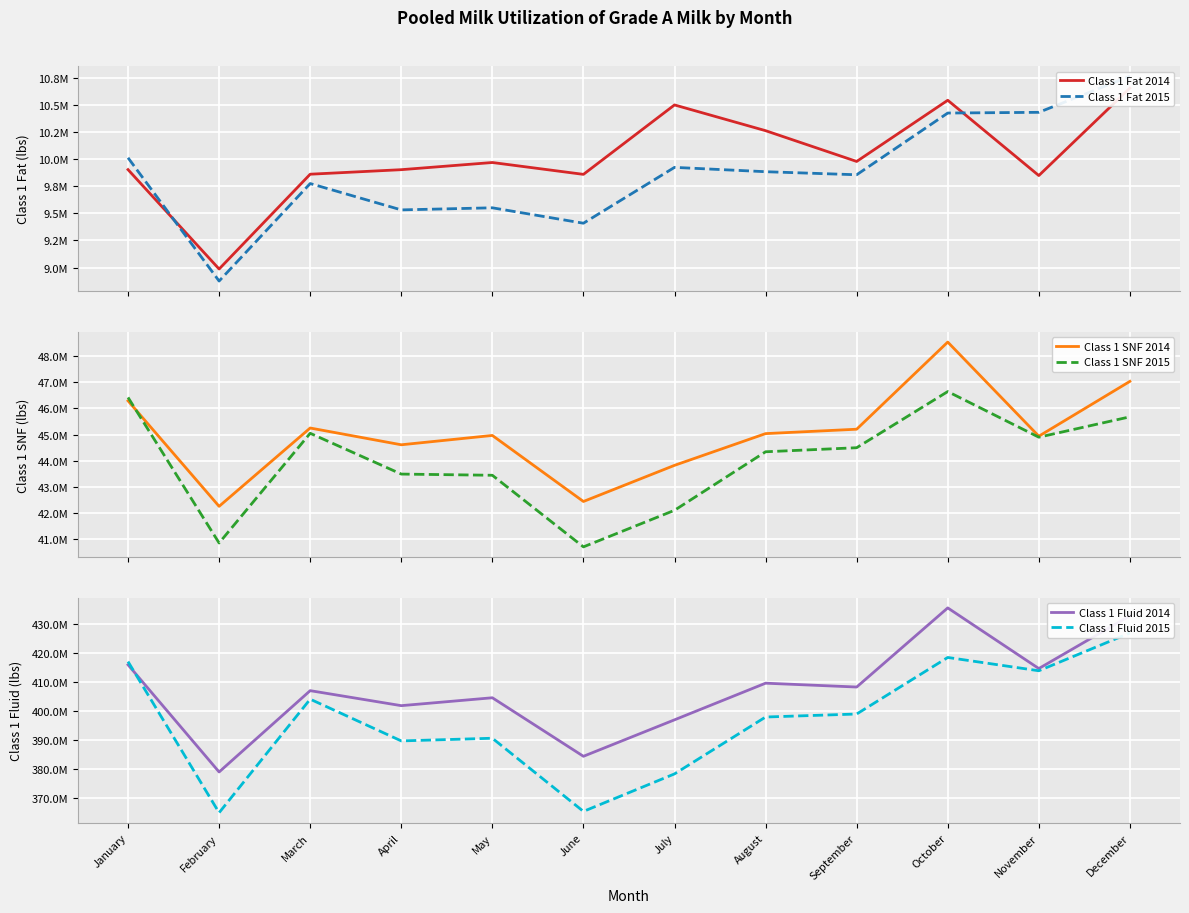

Is this an area chart (filled region under the line)?

No